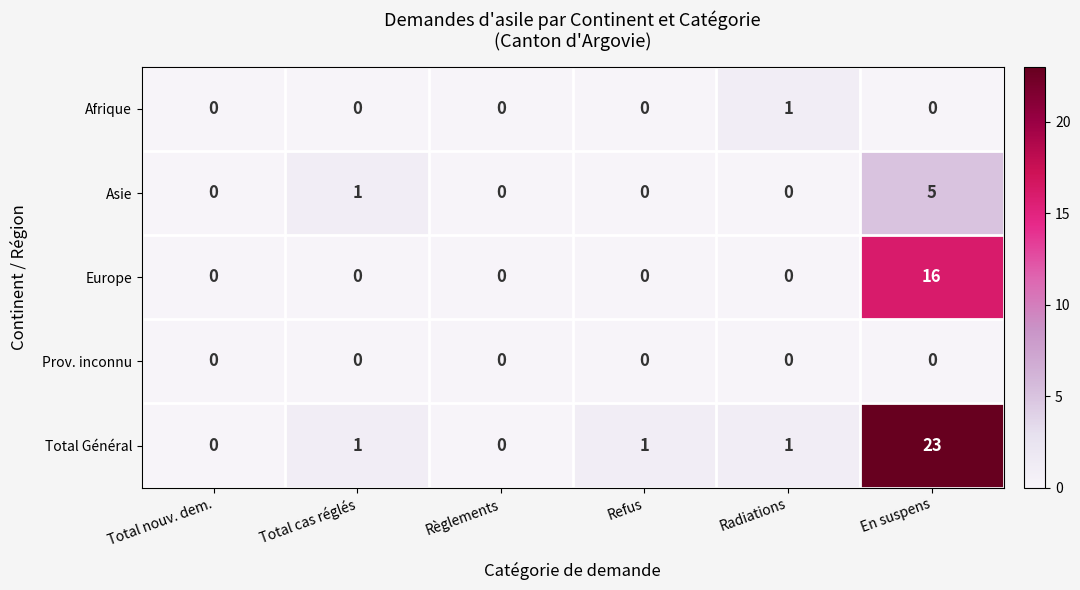

At which category is the sum across all series the highest?

En suspens